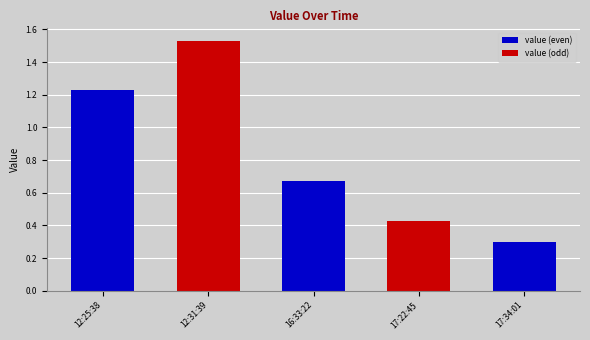

What is the approximate value at 17:34:01?

0.3